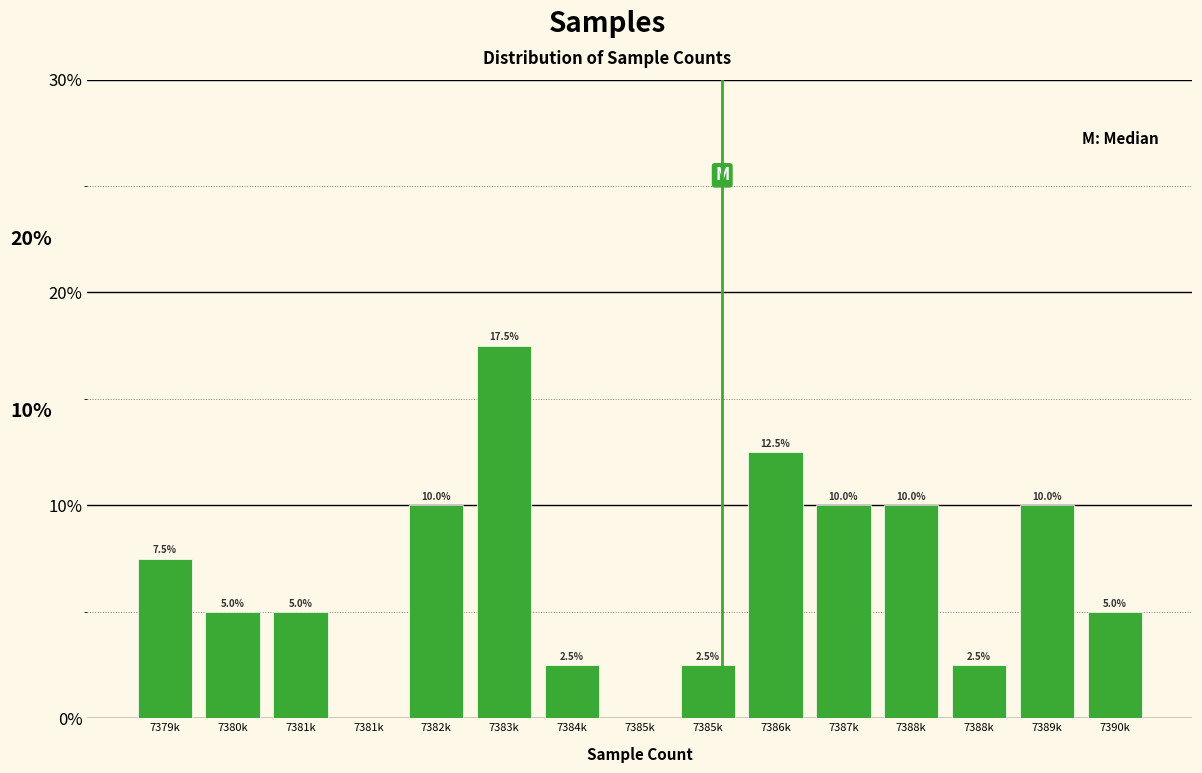

How many positive values are there?

13